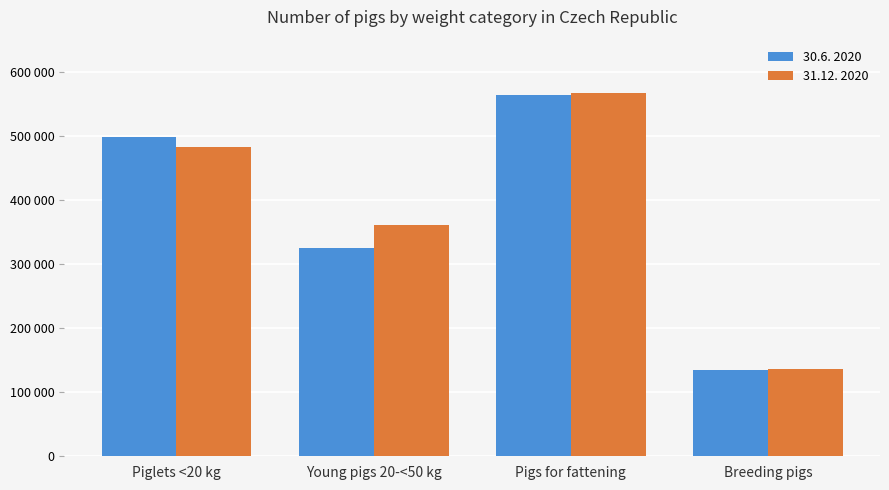

What is the total value across all series at Pigs for fattening?

1130464